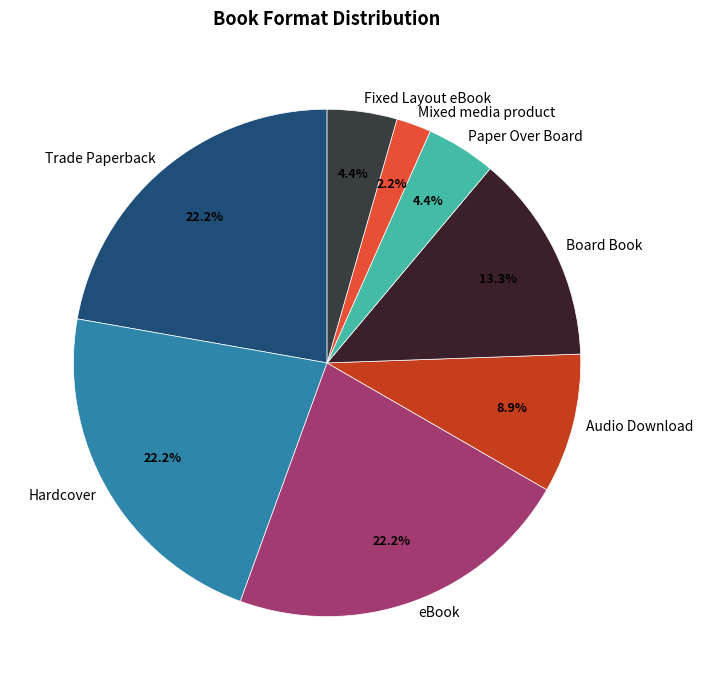

Is the sum of Fixed Layout eBook and Paper Over Board greater than half?

No